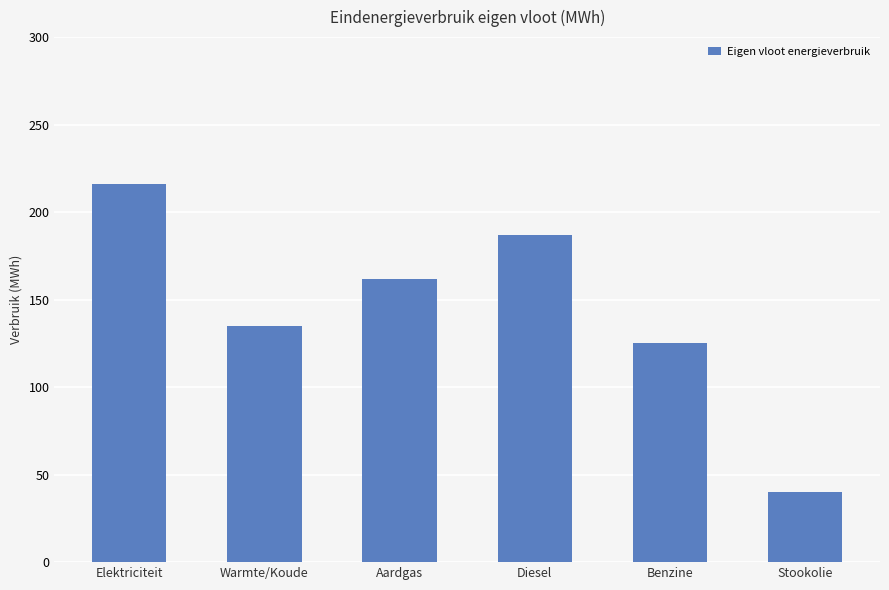

What is the maximum value shown in the chart?

216